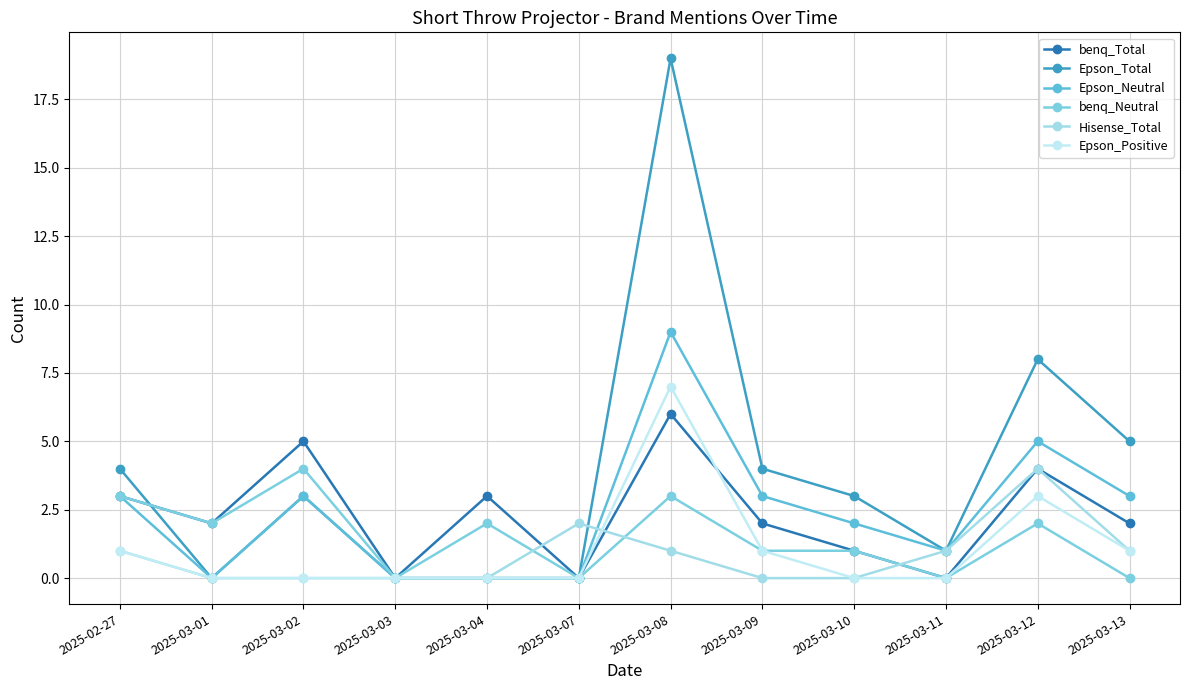

How many lines are shown in the chart?

6